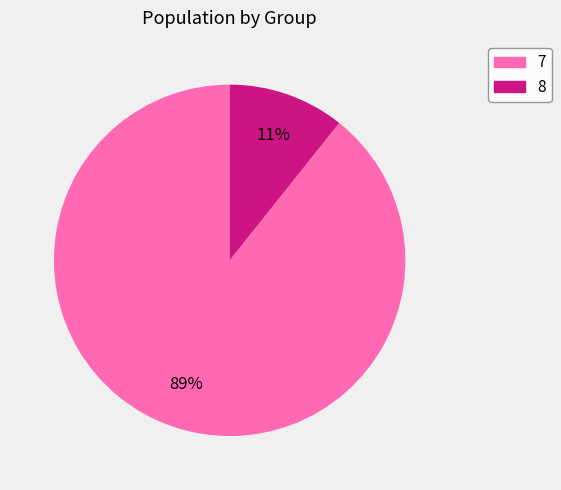

To the nearest percent, what is the average slice percentage?

50%